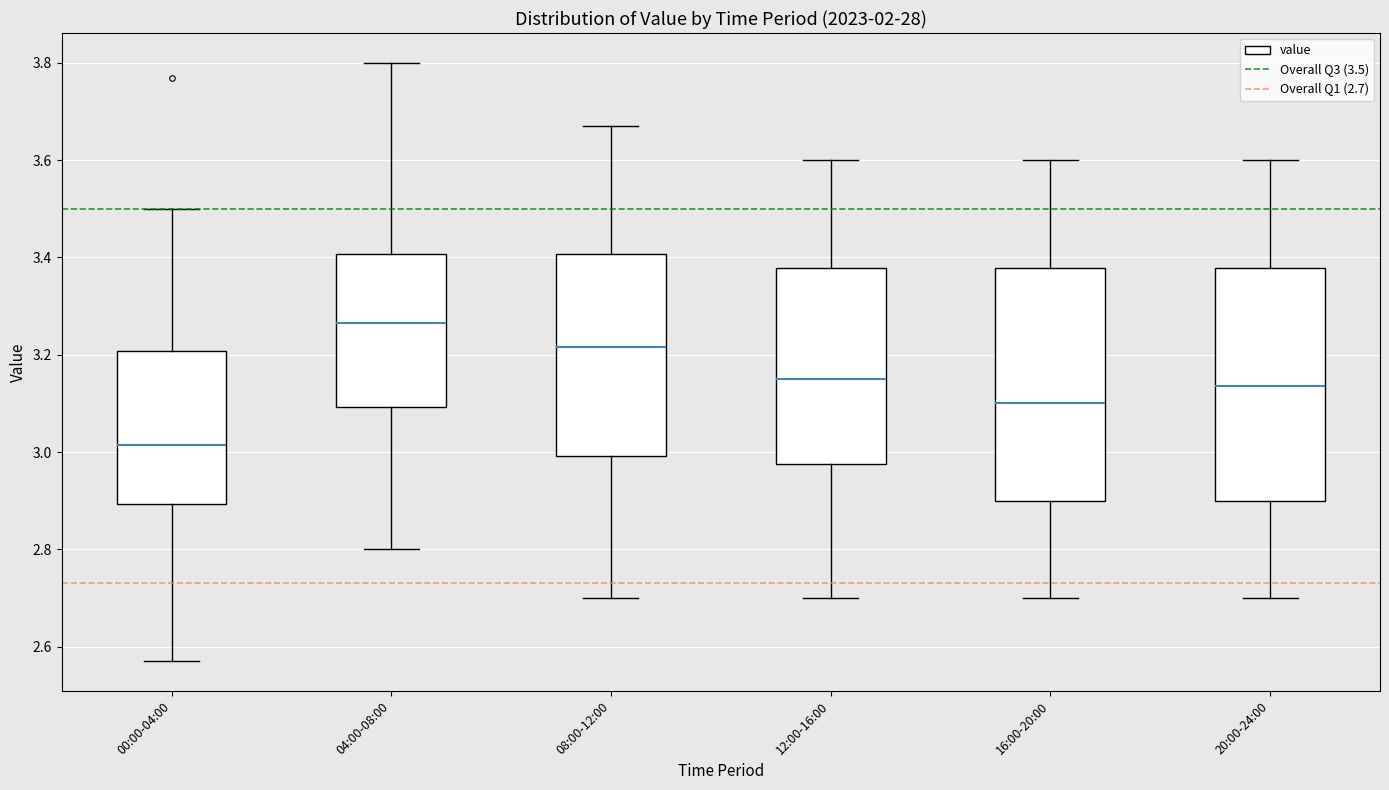

Which box's median line is the highest?

04:00-08:00